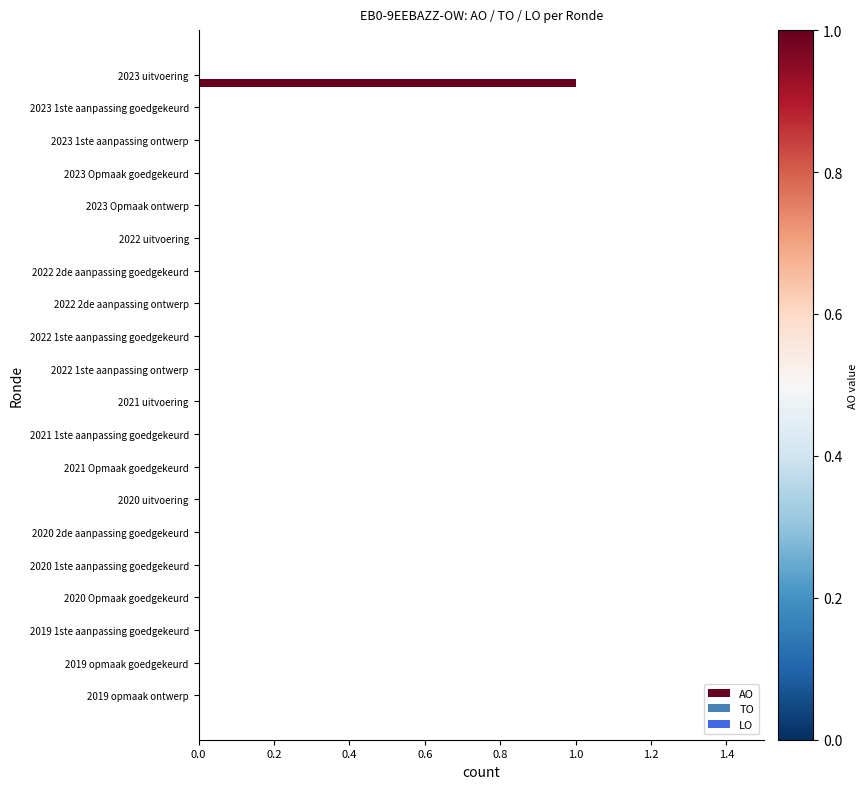

Is it true that the value at 2019 opmaak goedgekeurd is 0?

True